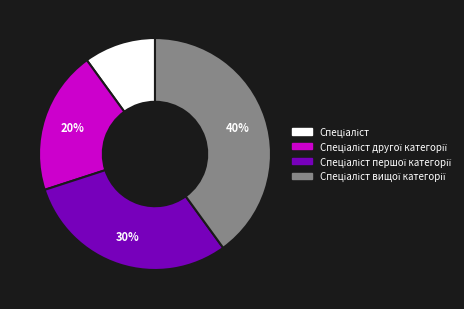

To the nearest percent, what is the difference between the largest and smallest slice percentages?

30%